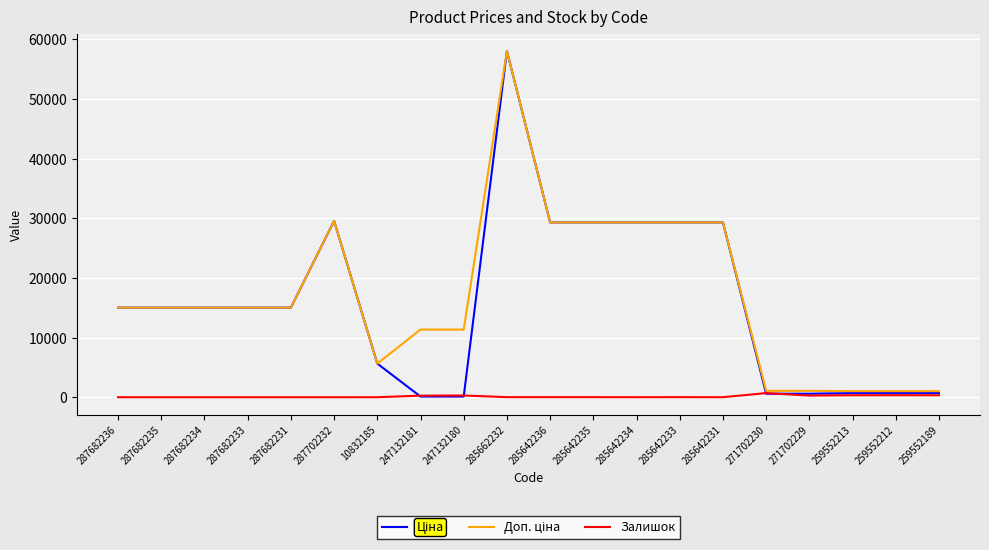

At how many categories does at least one series exceed 20903?

7